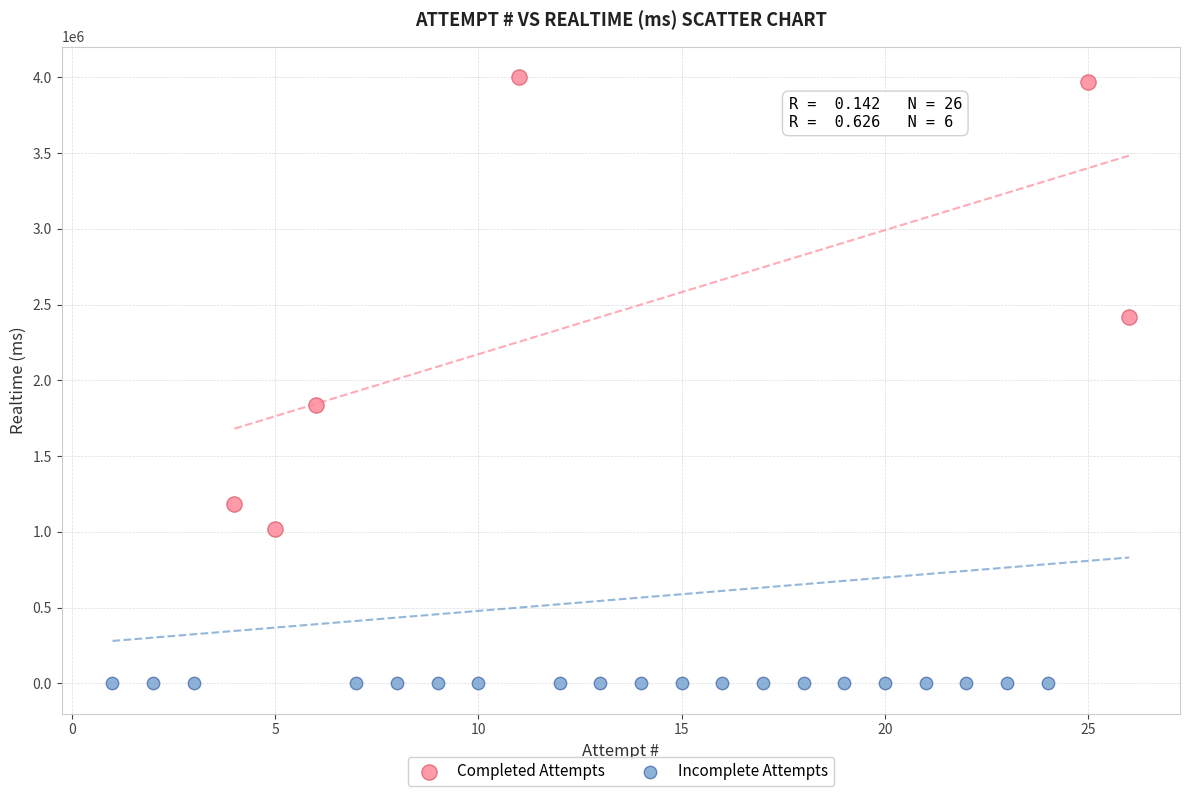

Which series reaches the minimum Y coordinate?

Incomplete Attempts